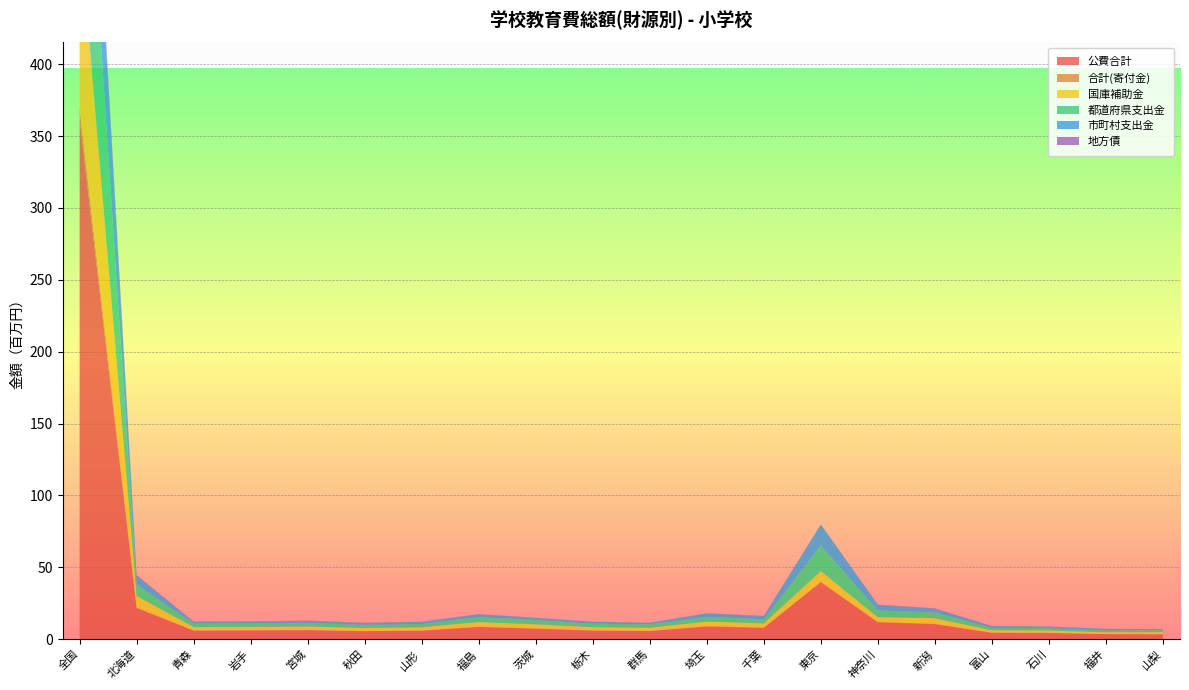

Reading left to right, list all the values displayed in this chart.

公費合計: 360949955	21629411	6027526	6164276	6324937	5622174	5977437	8562923	7334238	6003352	5689841	8829847	7928390	39608142	11796331	10516378	4489210	4357719	3558115	3465091
合計(寄付金): 8513681	523036	102633	75035	125712	71506	125417	150029	167287	155695	101691	295516	194101	423496	318835	202821	133768	115179	69733	70113
国庫補助金: 125124332	8018016	2366985	2388579	2422835	2192140	2213027	3298222	2900741	2279717	2225877	3218138	2943684	7368622	3240155	3965711	1592217	1623210	1254303	1398111
都道府県支出金: 144637305	7954627	2414474	2480752	2551404	2101858	2251474	3350611	2985180	2397460	2358885	3196571	2803567	17811998	4716807	3979997	1725877	1621706	1223184	1360138
市町村支出金: 91188318	5656768	1246067	1294945	1350698	1328176	1512936	1914090	1448317	1326175	1105079	2415138	2181139	14427522	3839369	2570670	1171116	1112803	1080628	706842
地方債: 7360296	799132	147873	55169	189328	156355	147100	182252	139724	46623	18640	102000	214120	193200	228104	296569	84050	27500	77945	80684